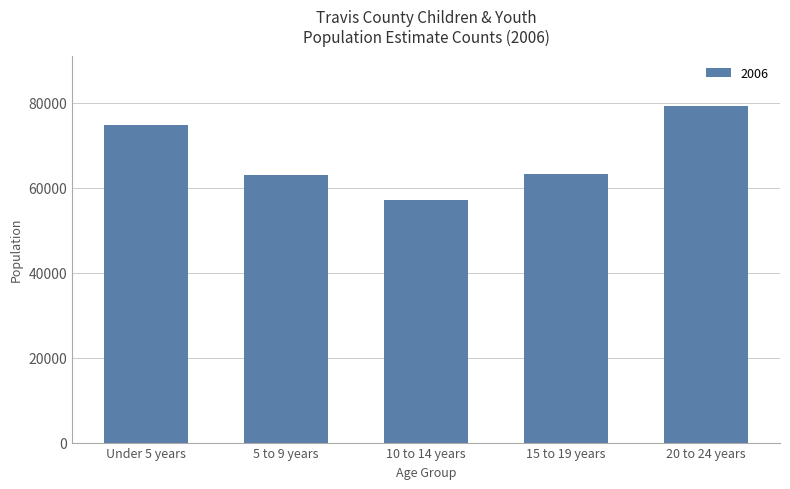

What position from the right is 20 to 24 years?

1